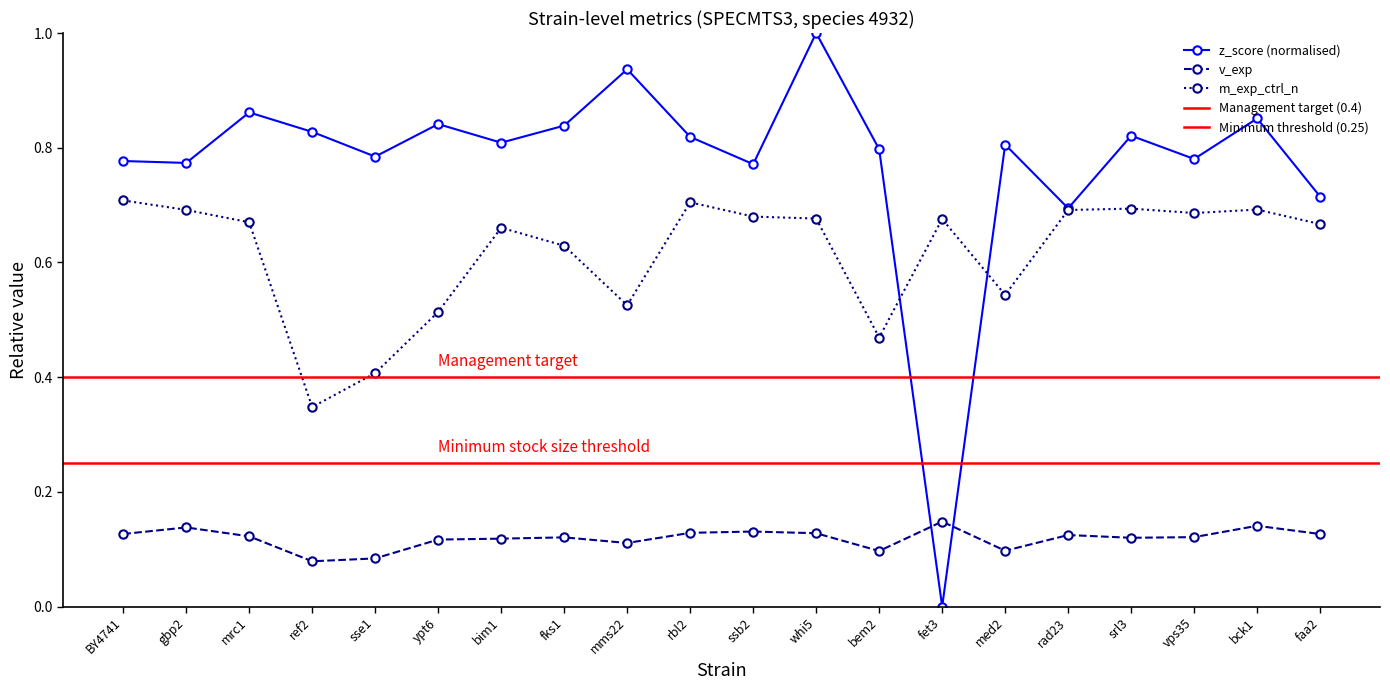

Reading left to right, what are all the values shown in this chart?

z_score: 0.8	0.8	0.9	0.8	0.8	0.8	0.8	0.8	0.9	0.8	0.8	1.0	0.8	0.0	0.8	0.7	0.8	0.8	0.9	0.7
v_exp: 0.1	0.1	0.1	0.1	0.1	0.1	0.1	0.1	0.1	0.1	0.1	0.1	0.1	0.1	0.1	0.1	0.1	0.1	0.1	0.1
m_exp_ctrl_n: 0.7	0.7	0.7	0.3	0.4	0.5	0.7	0.6	0.5	0.7	0.7	0.7	0.5	0.7	0.5	0.7	0.7	0.7	0.7	0.7